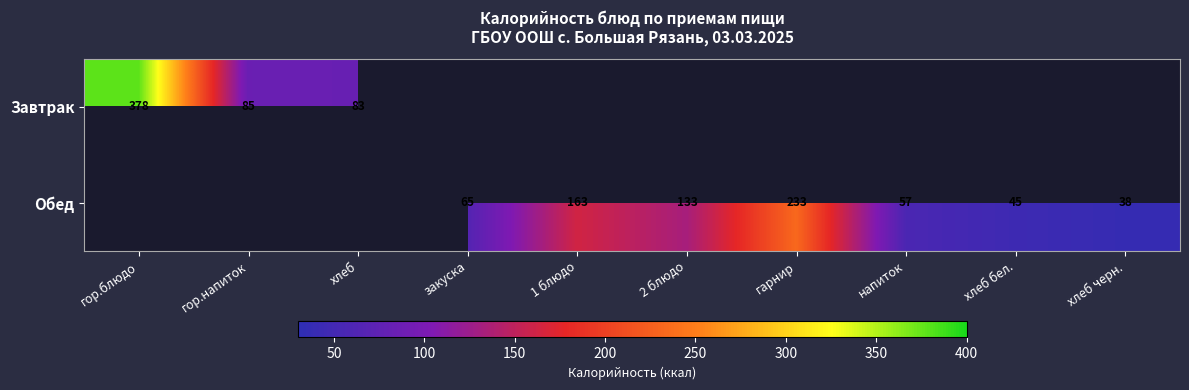

How many categories are shown in the chart?

10